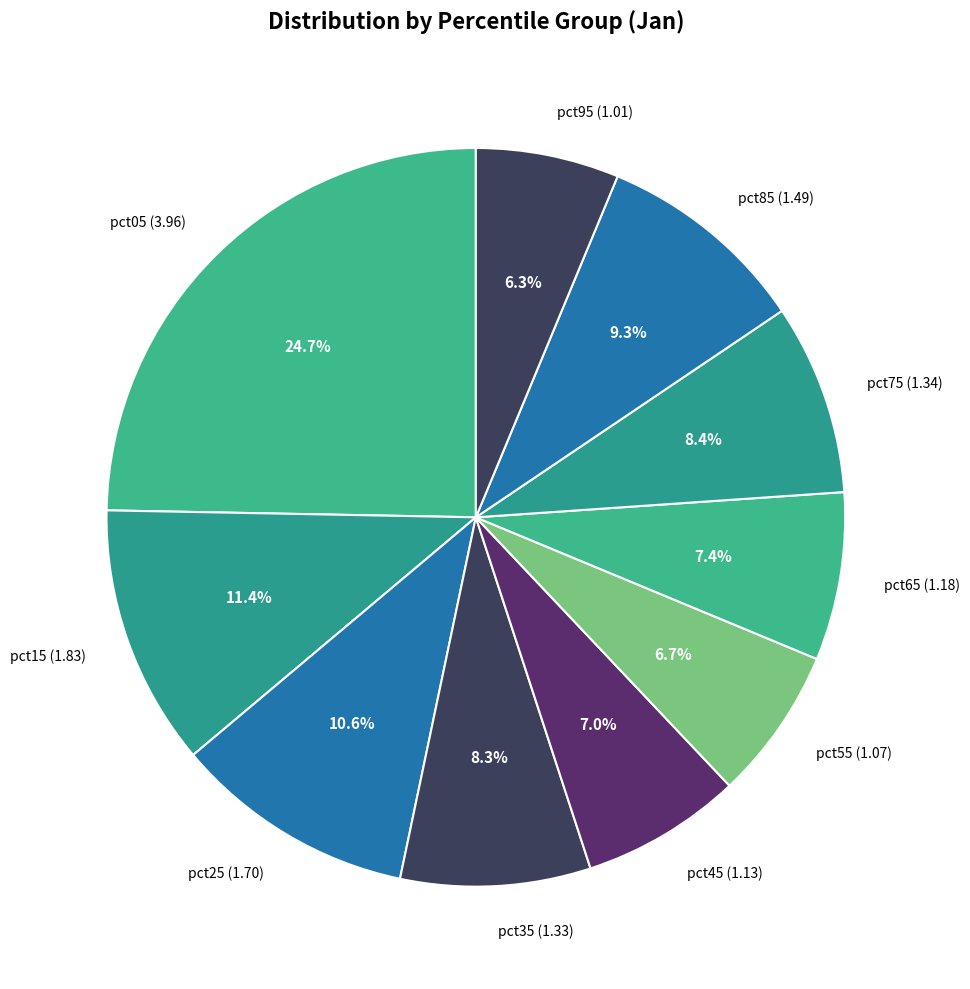

Combined, what portion of the pie is pct85 and pct15?

20.7%